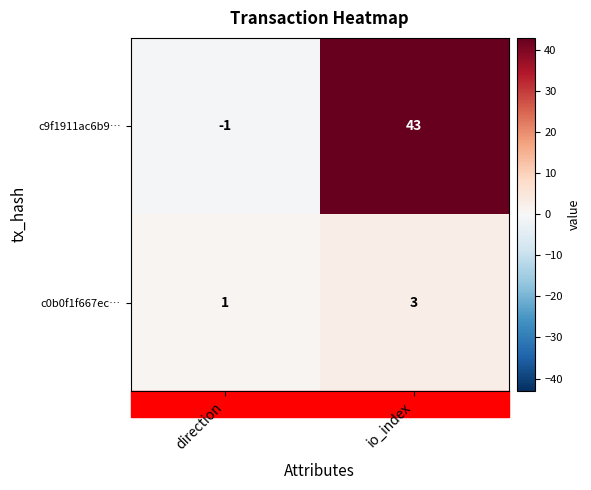

Rank the categories by c9f1911ac6b9… value from highest to lowest.

io_index, direction